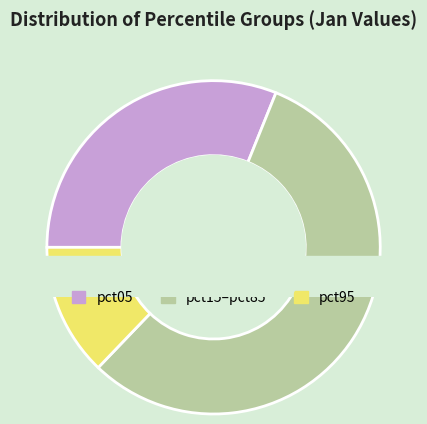

The pct75 slice represents 1% of the pie. True or false?

False